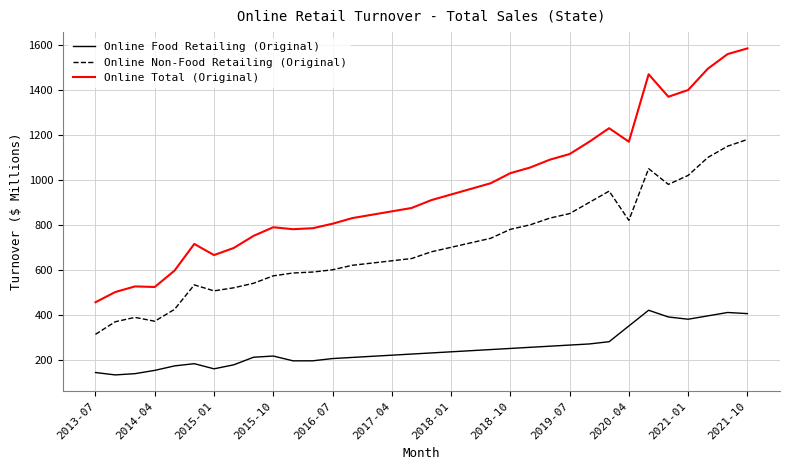

Which series has the largest total across all categories?

Online Total (Original)